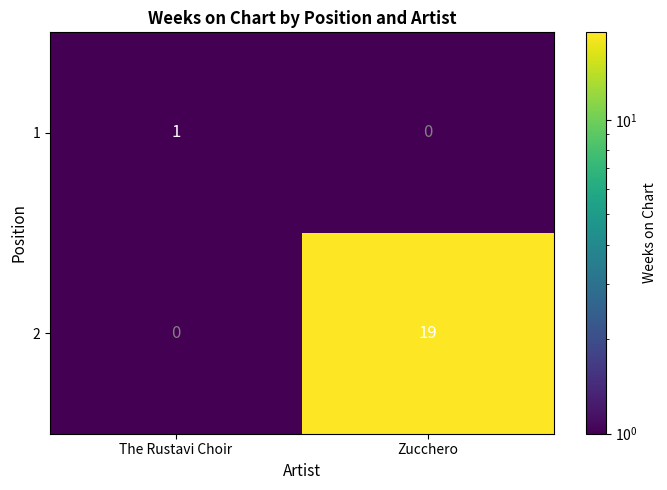

Is it true that 2 equals -7 at The Rustavi Choir?

False